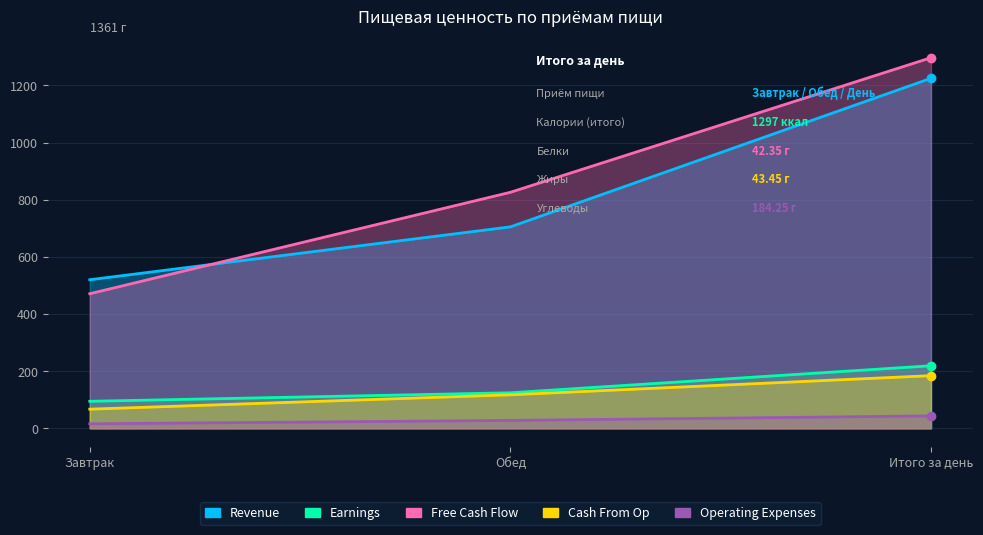

How many data points does each series have?

3